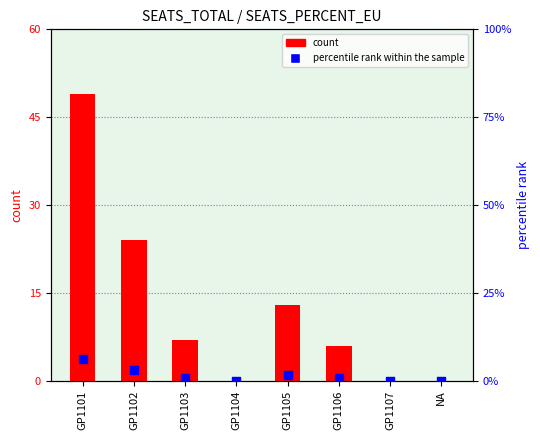

Is the value of count at GP1107 greater than the value of percentile rank within the sample at NA?

No